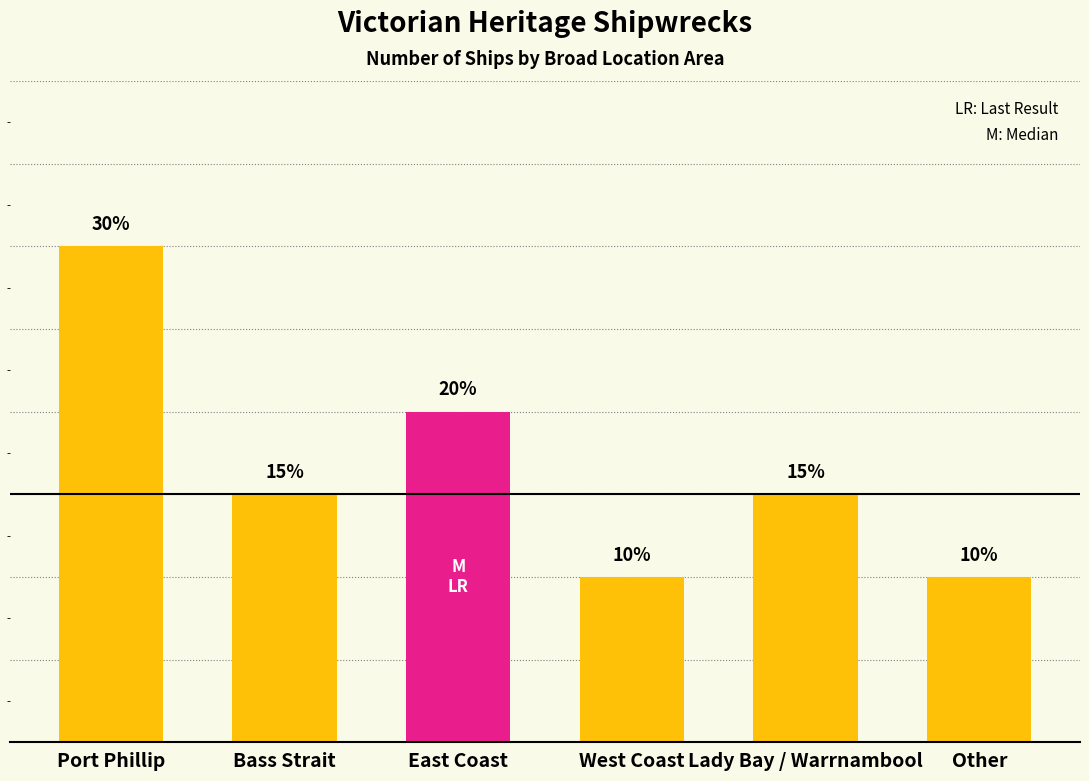

Rank the categories by value from highest to lowest.

Port Phillip, East Coast, Bass Strait, Lady Bay / Warrnambool, West Coast, Other